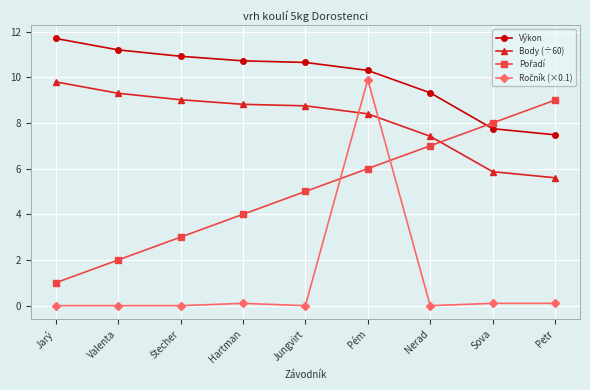

What is the average value of the Výkon series?

10.0